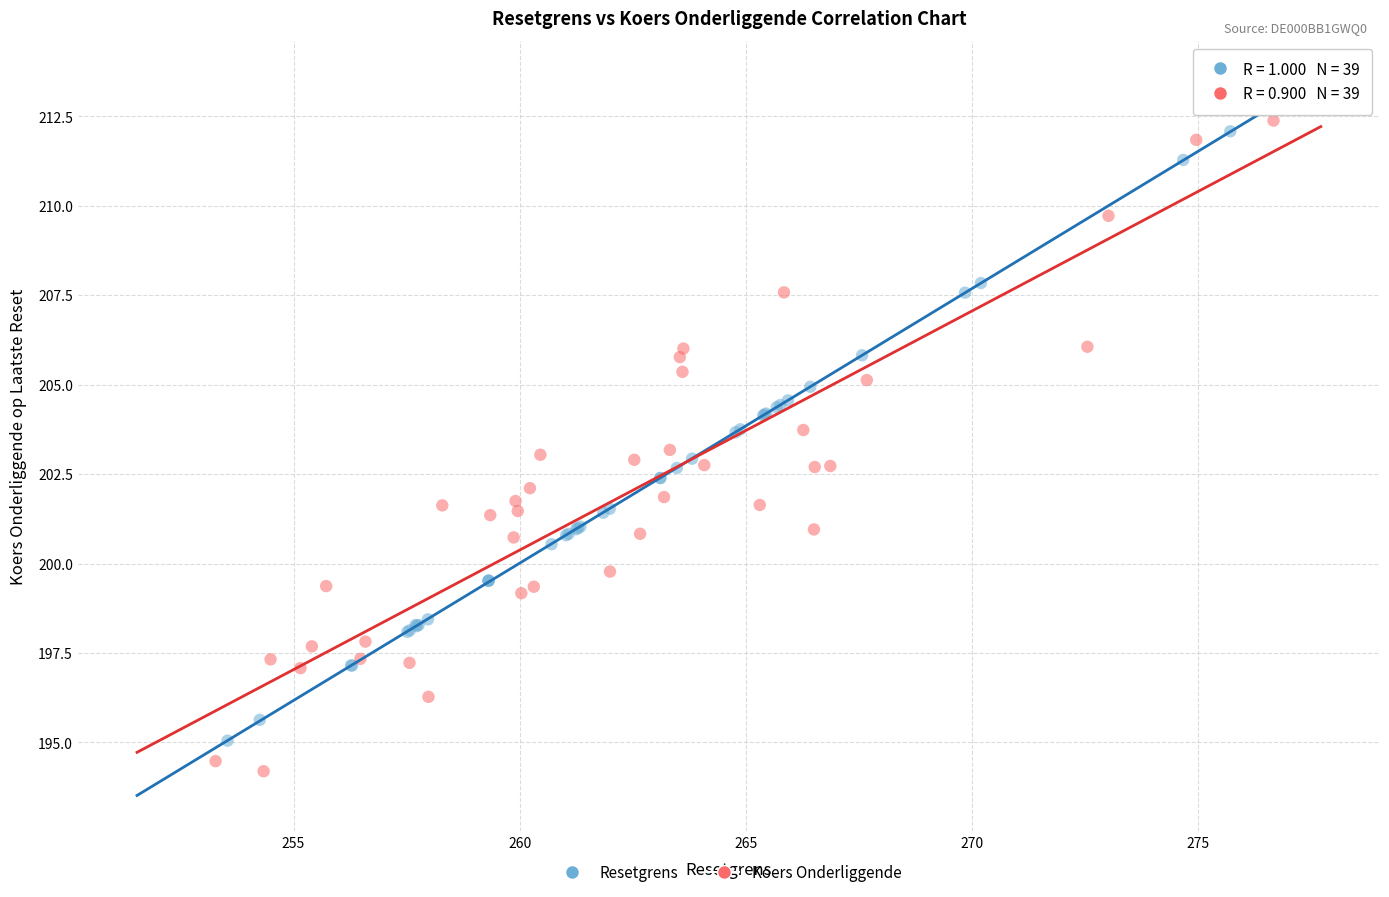

Which series has the largest Y range (max minus min)?

Koers Onderliggende